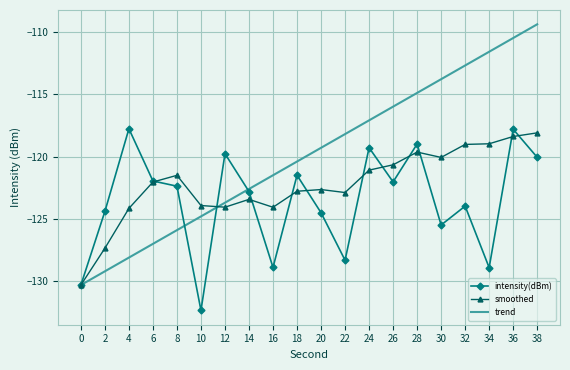

True or false: intensity(dBm) has more than 0 points higher than both neighbors.

True